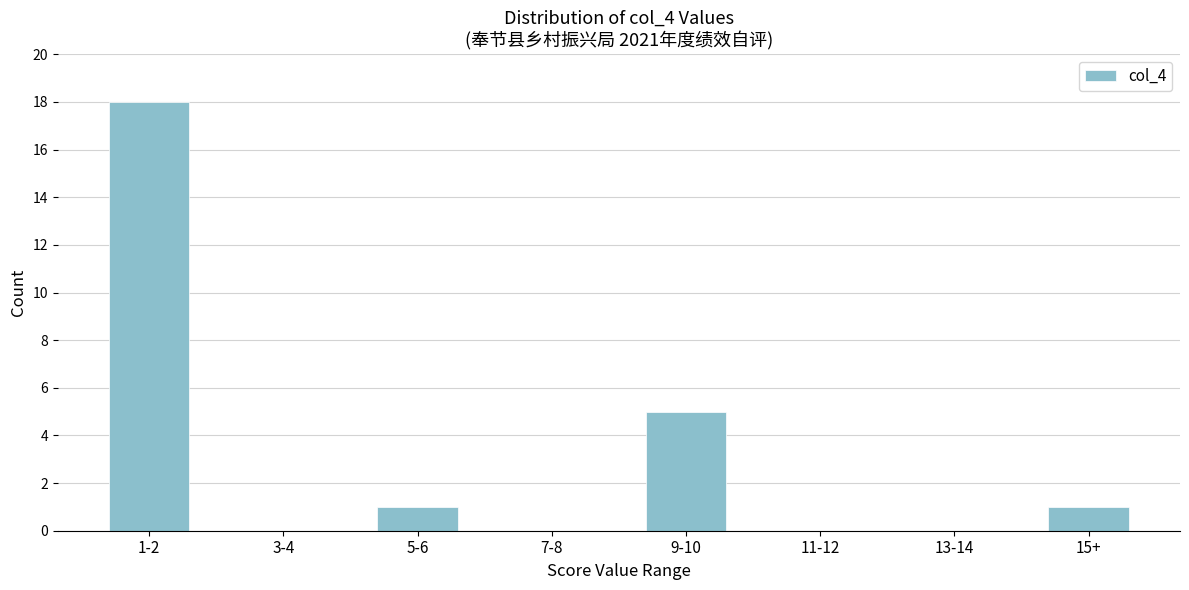

Reading right to left, list all the values displayed in this chart.

15+=1	13-14=0	11-12=0	9-10=5	7-8=0	5-6=1	3-4=0	1-2=18